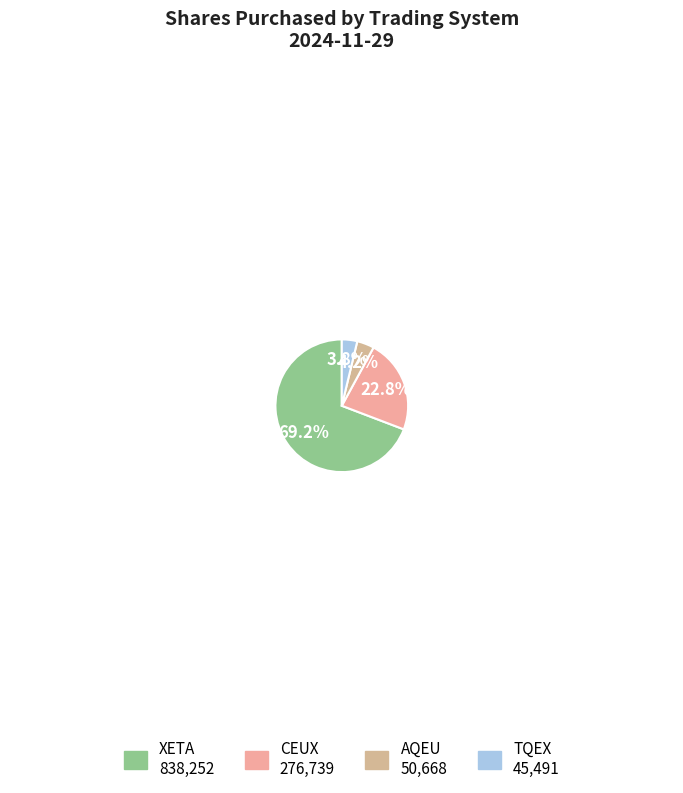

What percentage is the CEUX slice, to the nearest percent?

23%